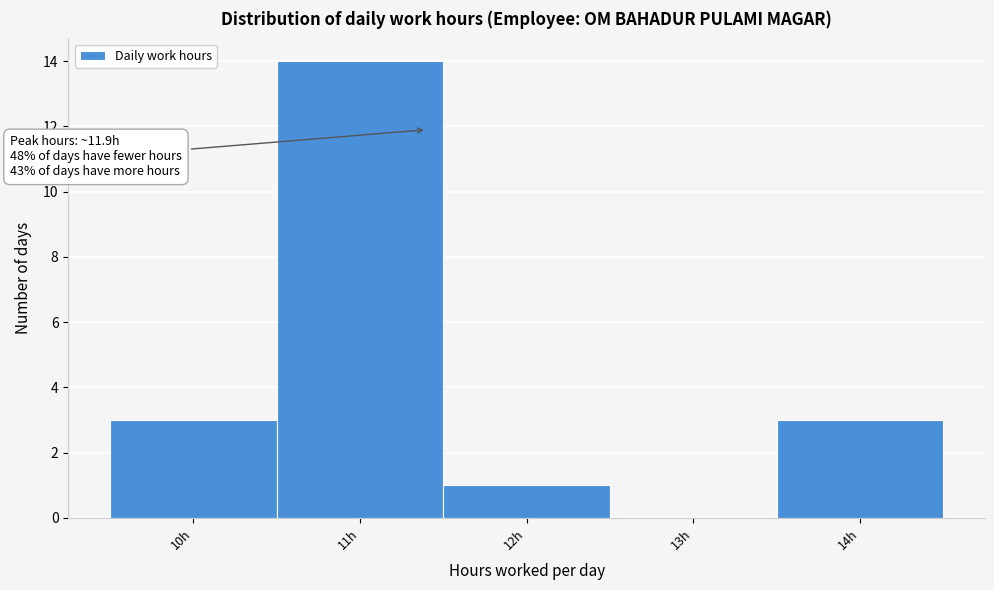

Reading left to right, extract all data points from this chart.

10h=3	11h=14	12h=1	13h=0	14h=3